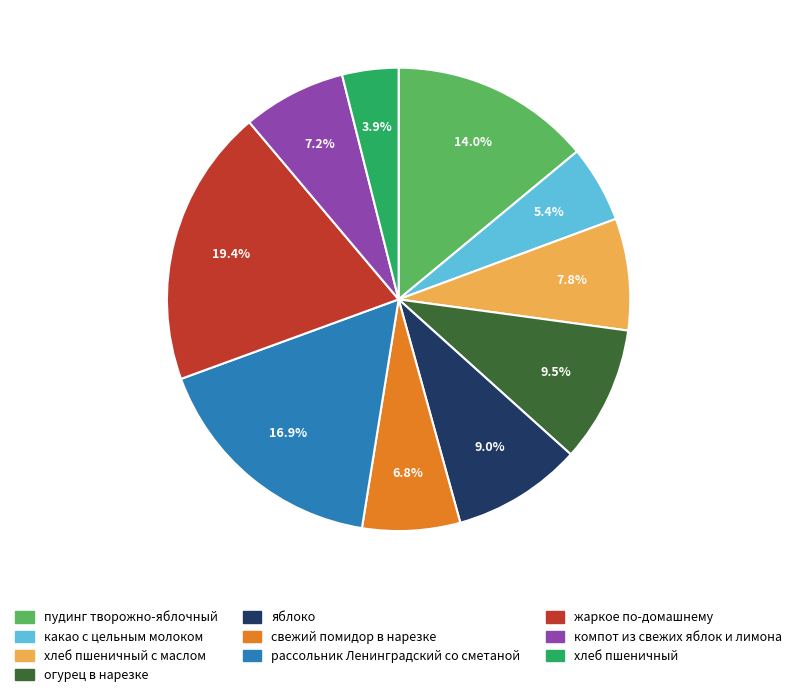

Is there any slice that represents more than half of the pie?

No